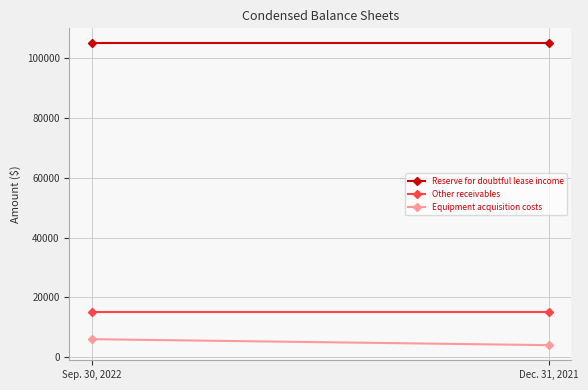

What is the label of the 2nd point from the left?

Dec. 31, 2021